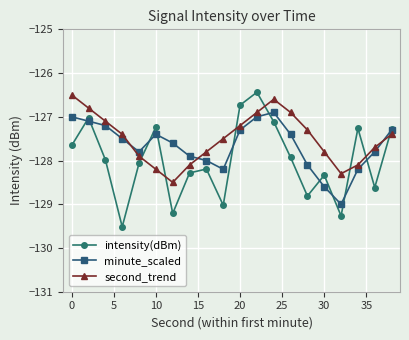

Which series has the widest spread of values?

intensity(dBm)